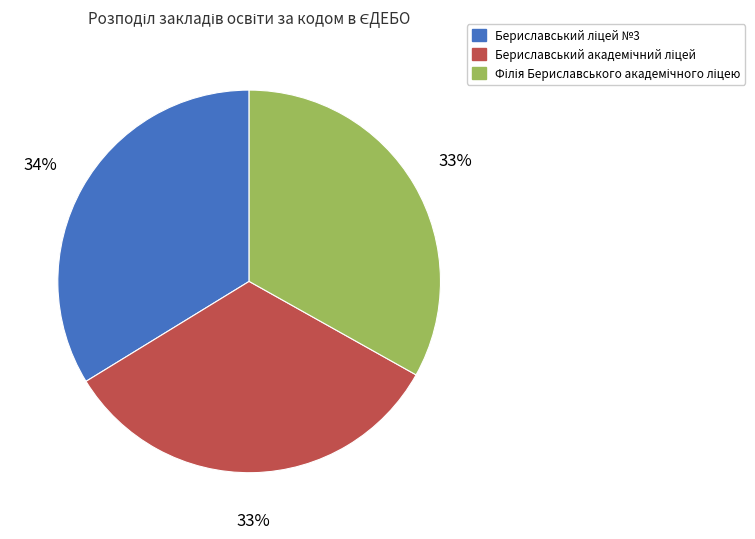

Is there any slice that represents more than half of the pie?

No